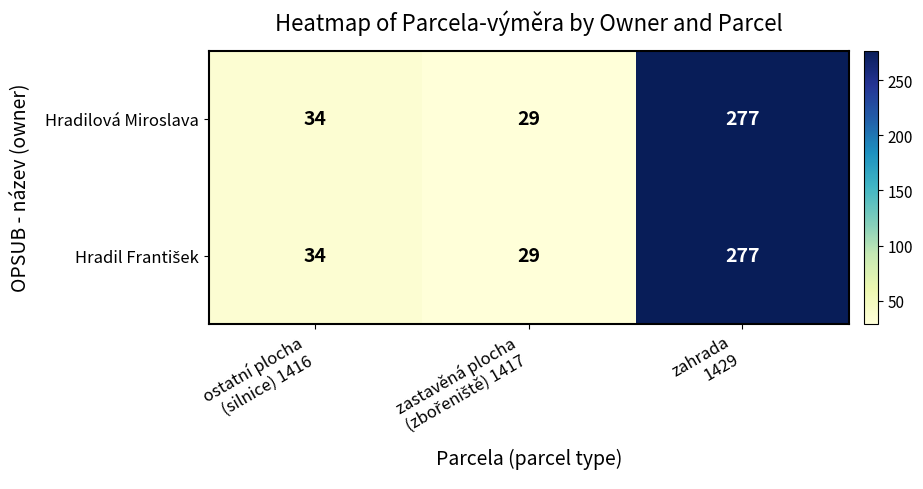

What is the smallest value displayed?

29